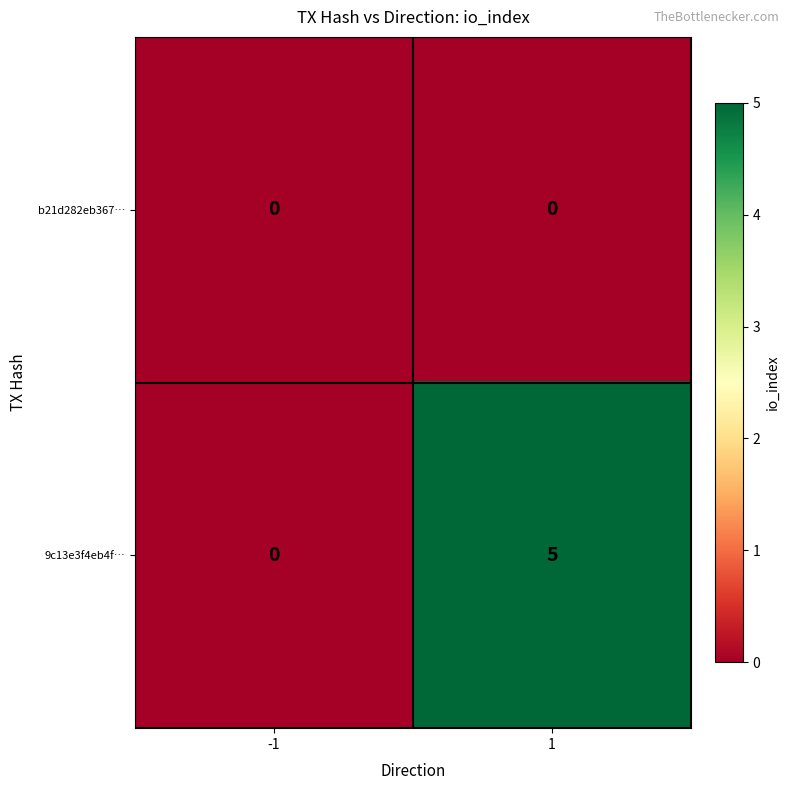

What is the greatest value displayed?

5